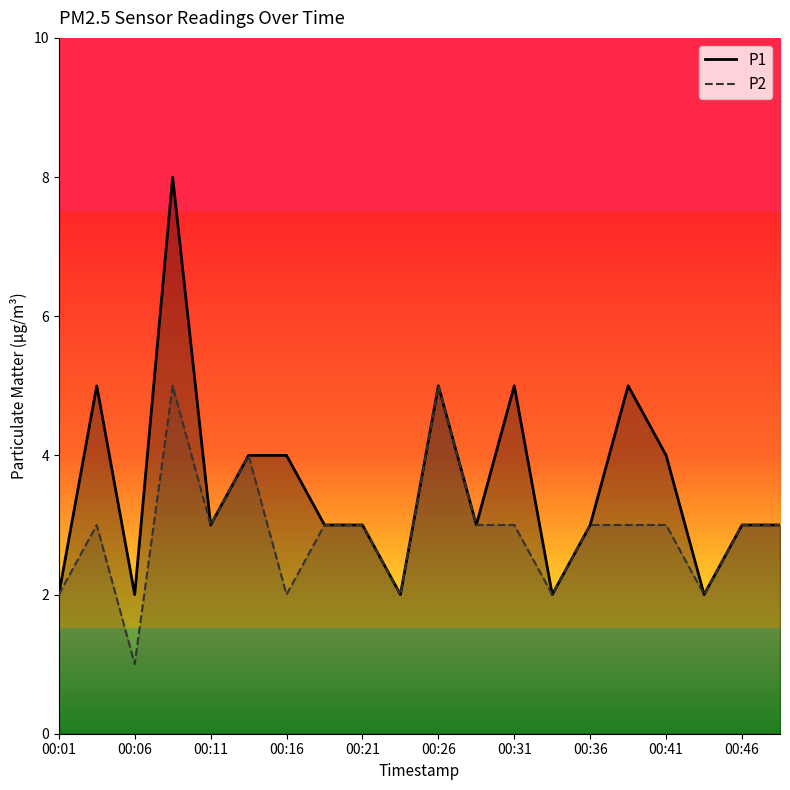

Rank the series by their average value, from highest to lowest.

P1, P2